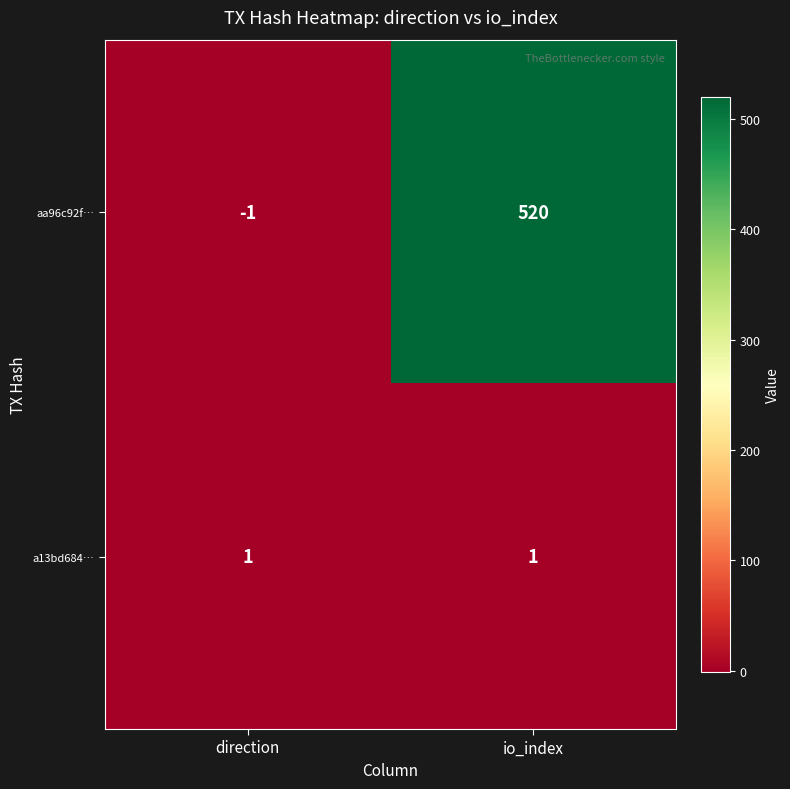

What is the greatest value displayed?

520